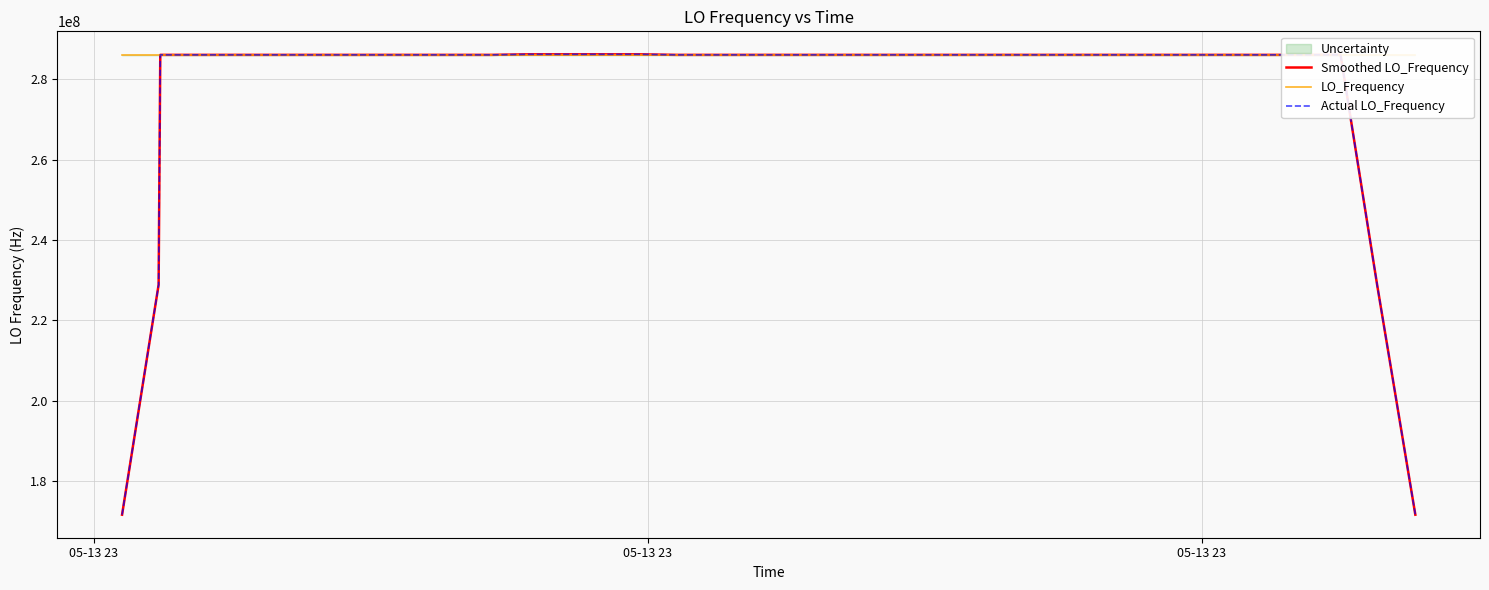

How many series are shown in this chart?

3